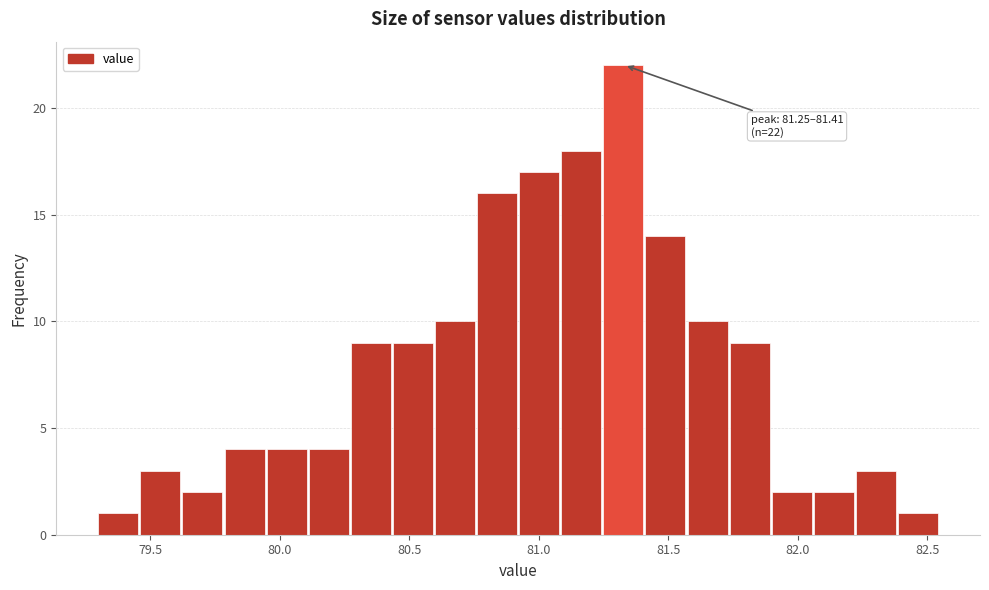

Read against the x-axis, roughly where is the centre of the tallest bar?

81.35